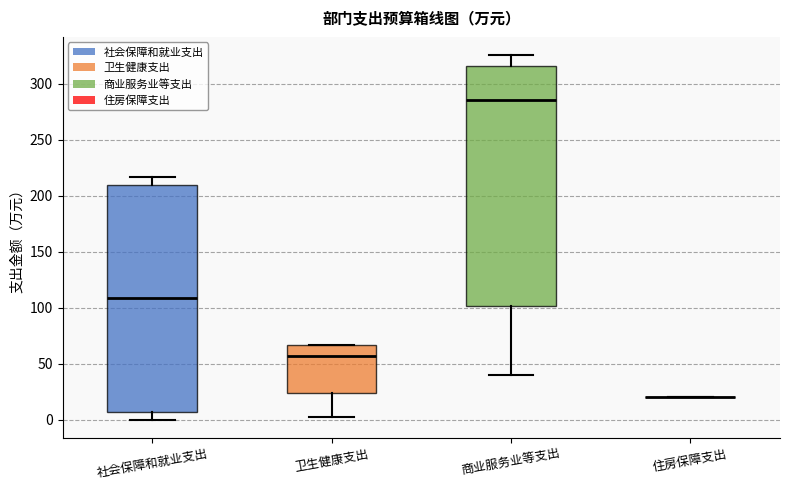

Where is the lower edge of the box for 卫生健康支出 on the y-axis? The values are not printed on the chart, so give them approximately, as read against the axis.

25